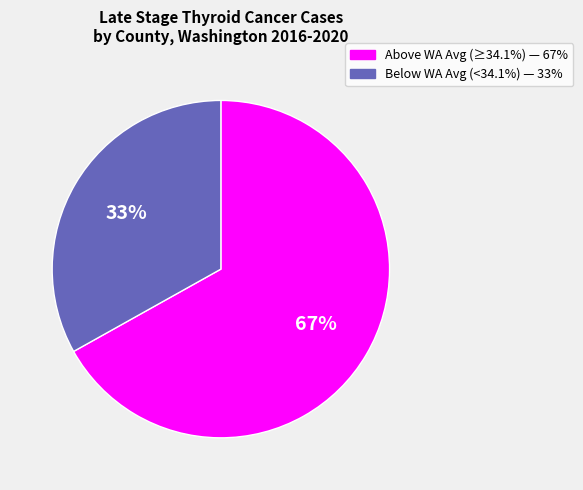

To the nearest percent, what is the difference between the largest and smallest slice percentages?

34%